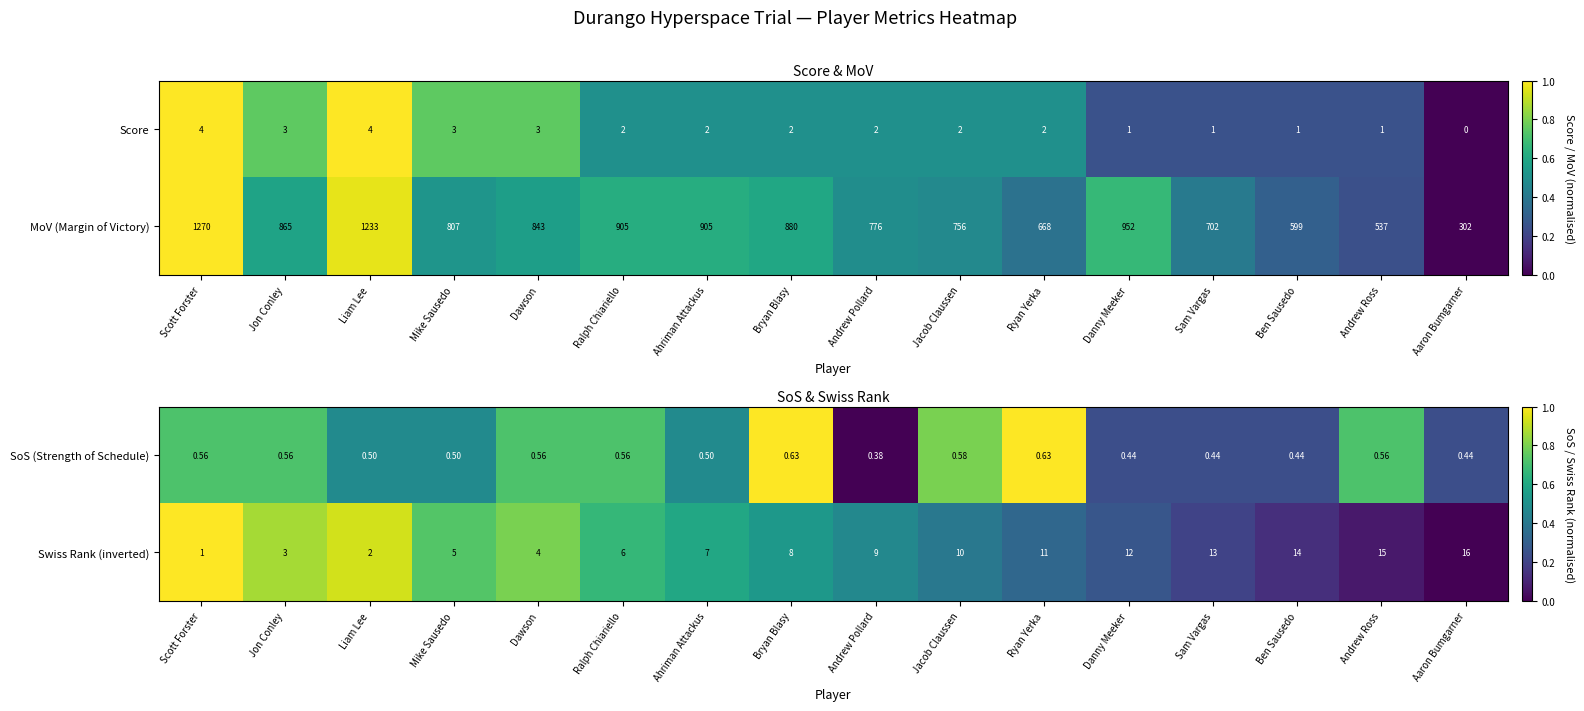

At which label does Swiss Rank (inverted) reach its peak?

Aaron Bumgarner